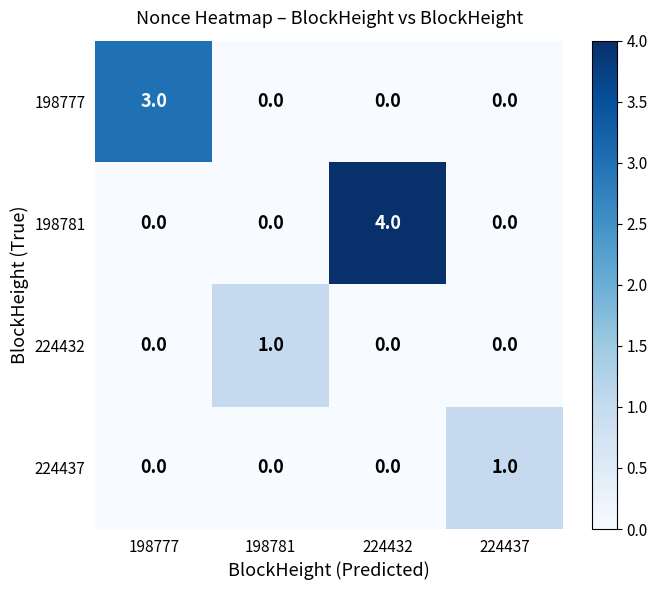

What is the difference between the maximum and minimum values in the 198781 series?

4